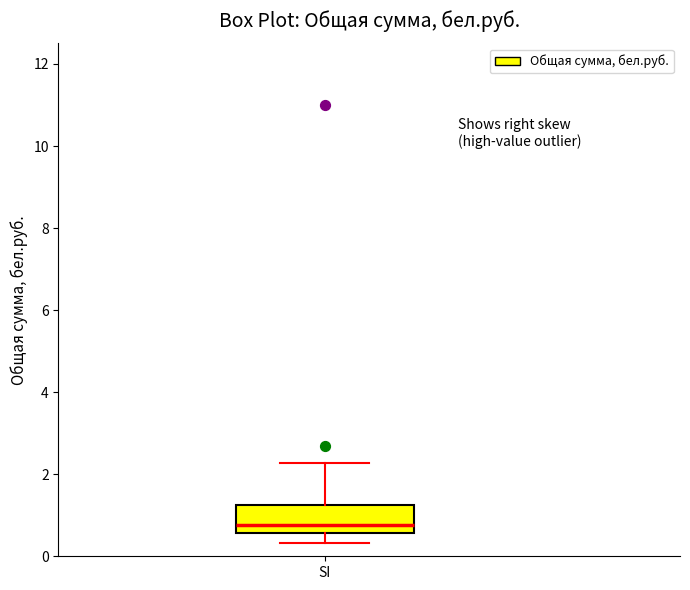

Read this box plot against the y-axis: the position of the median line, the range covered by the box, and the ends of both whiskers. The values are not printed on the chart, so give them approximately, as read against the axis.

median 0.8, box 0.6 to 1.2, whiskers 0.4 to 2.2